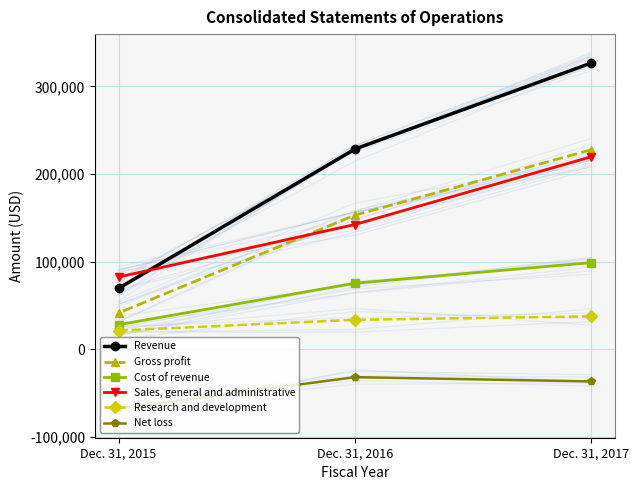

What is the spread (max minus min) of values at Dec. 31, 2015?

149902